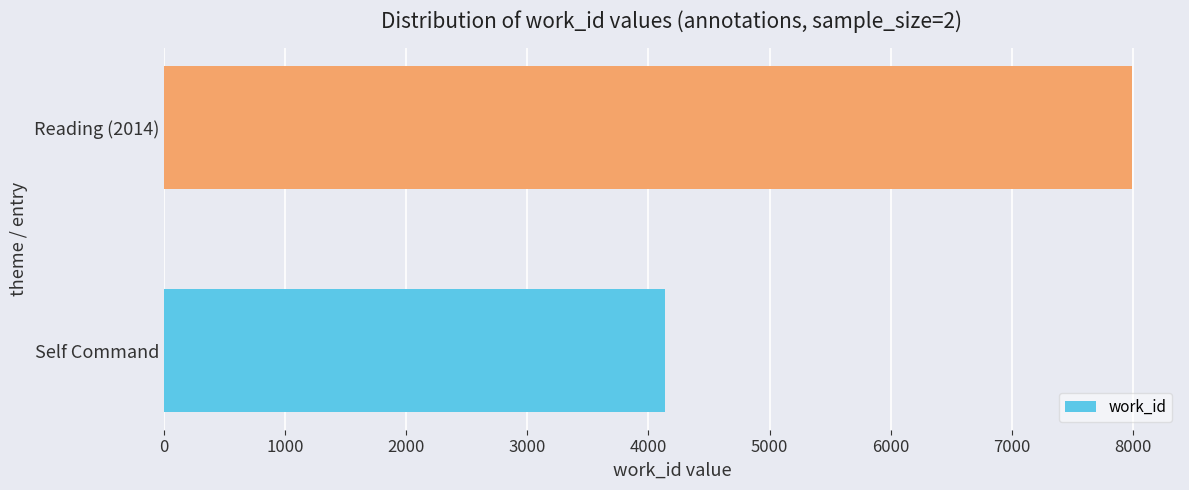

Is it true that the value at Reading (2014) is 7988?

True